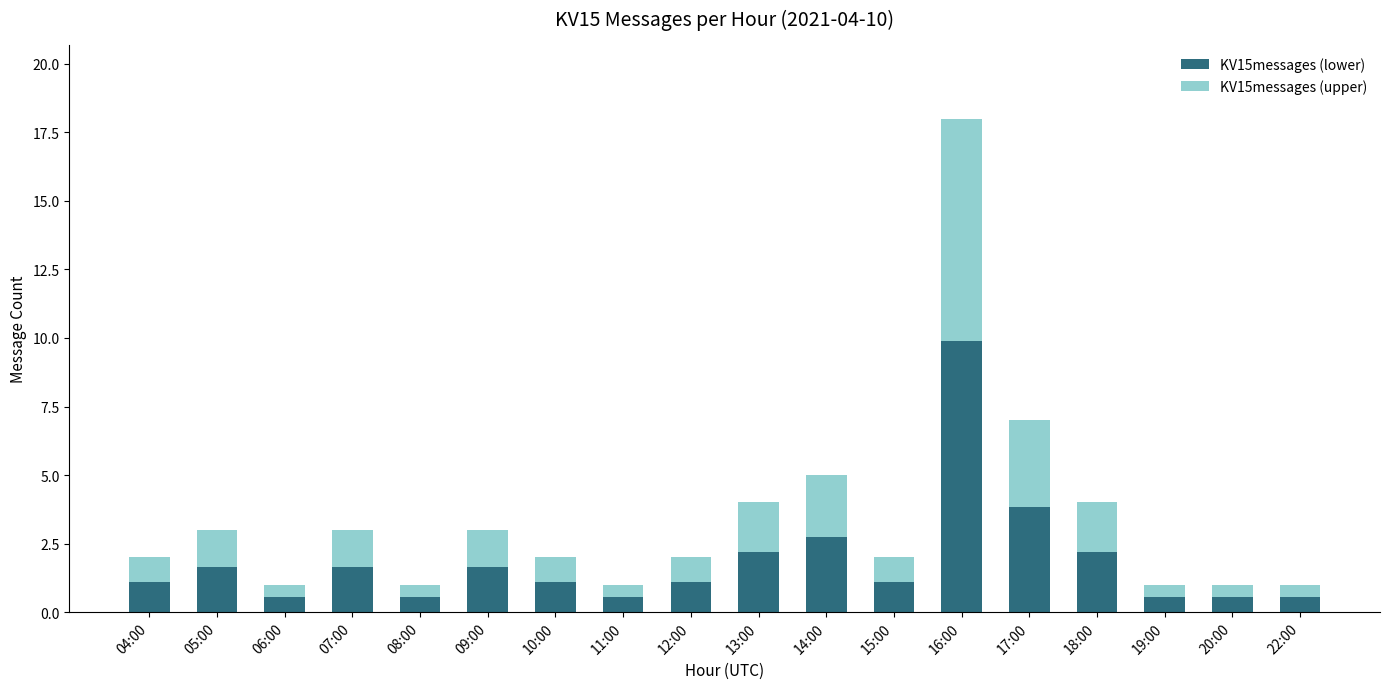

What is the average value of the KV15messages (lower) series?

1.9